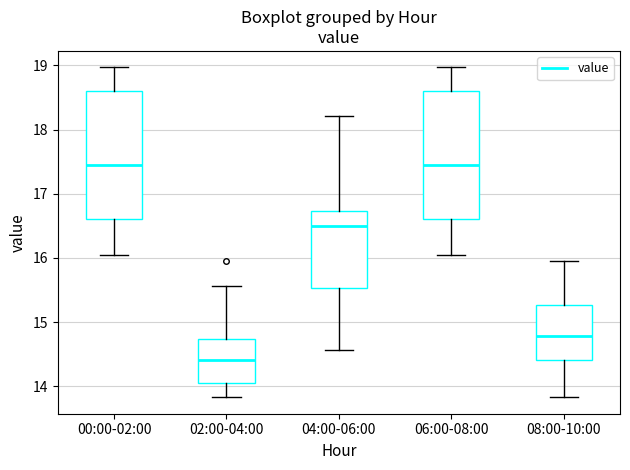

Reading left to right, transcribe this box plot: for each box, give where its median line is, the range the box spans, and where its two whiskers end, as read against the y-axis. The values are not printed on the chart, so give them approximately, as read against the axis.

00:00-02:00: median 17.4, box 16.6 to 18.6, whiskers 16.1 to 19.0
02:00-04:00: median 14.4, box 14.1 to 14.7, whiskers 13.8 to 15.6
04:00-06:00: median 16.5, box 15.5 to 16.7, whiskers 14.6 to 18.2
06:00-08:00: median 17.4, box 16.6 to 18.6, whiskers 16.1 to 19.0
08:00-10:00: median 14.8, box 14.4 to 15.3, whiskers 13.8 to 16.0